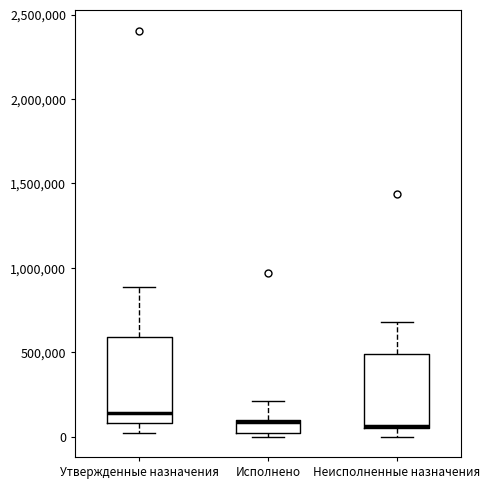

Where does the upper whisker of the box for Утвержденные назначения end on the y-axis? The values are not printed on the chart, so give them approximately, as read against the axis.

900000